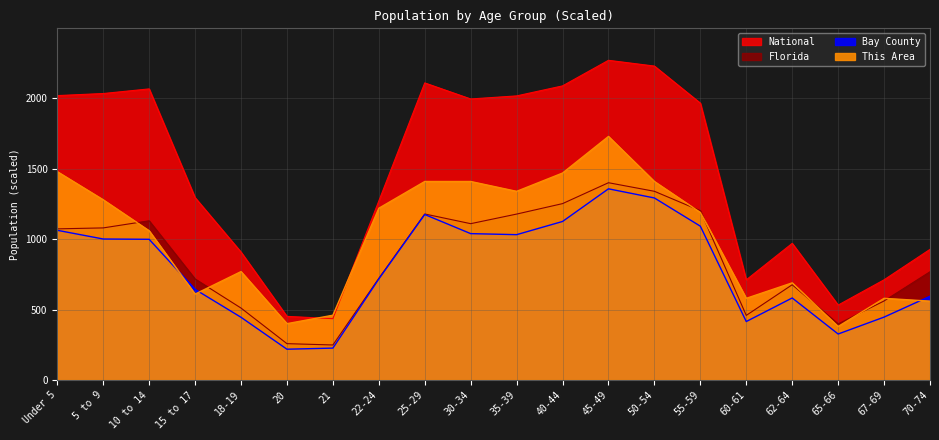

Is it true that Florida equals 1073.5 at Under 5?

True